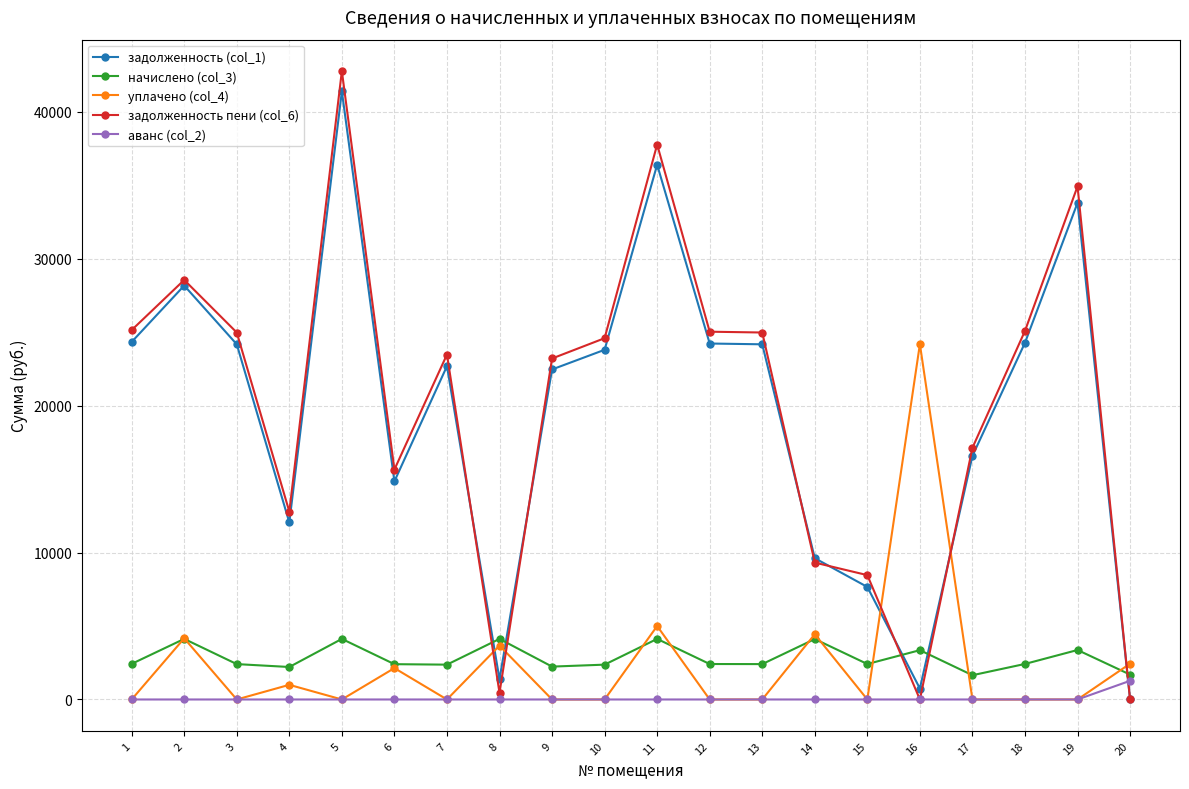

The value of аванс (col_2) at 2 is 0.0. True or false?

True